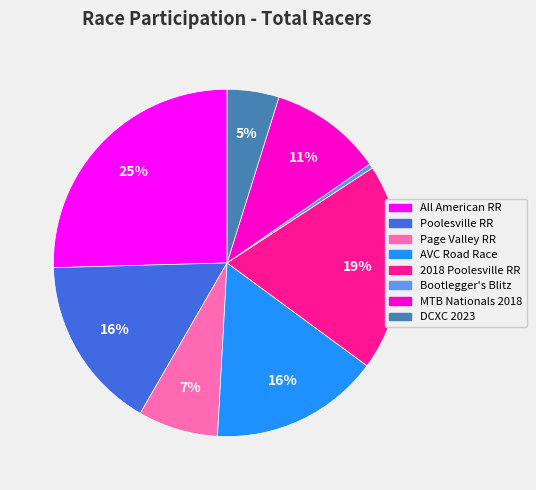

To the nearest percent, what is the average slice percentage?

12%